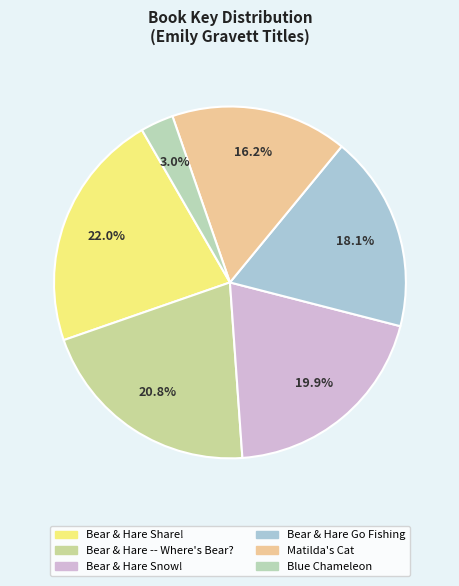

To the nearest percent, what is the difference between the largest and smallest slice percentages?

19%